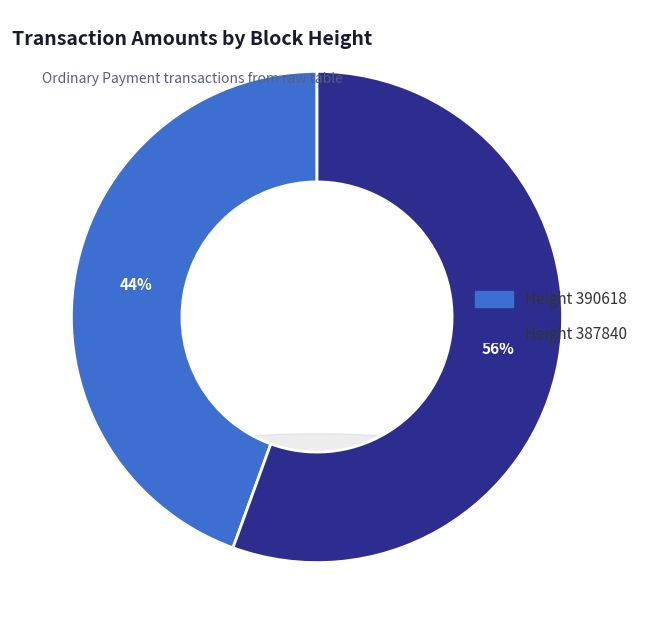

Which slice is the smallest?

390618